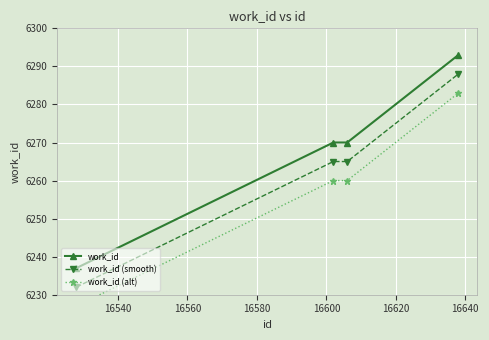

Rank the series by their average value, from highest to lowest.

work_id, work_id (smooth), work_id (alt)